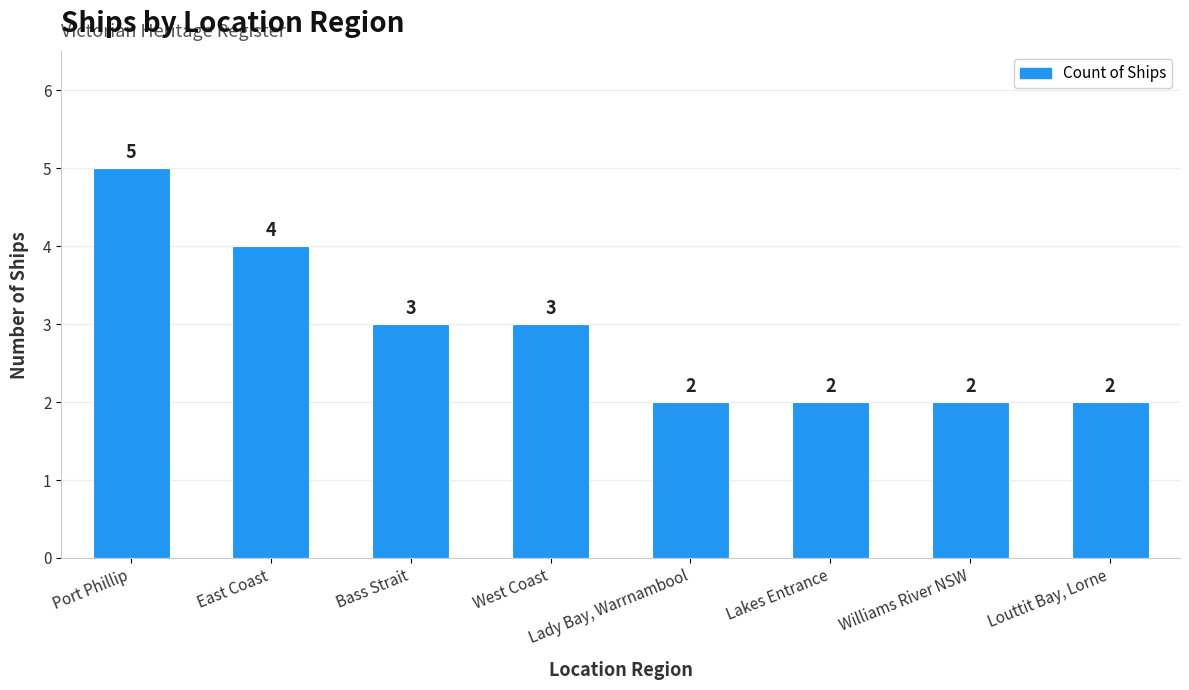

Reading right to left, extract all data points from this chart.

Louttit Bay, Lorne=2	Williams River NSW=2	Lakes Entrance=2	Lady Bay, Warrnambool=2	West Coast=3	Bass Strait=3	East Coast=4	Port Phillip=5